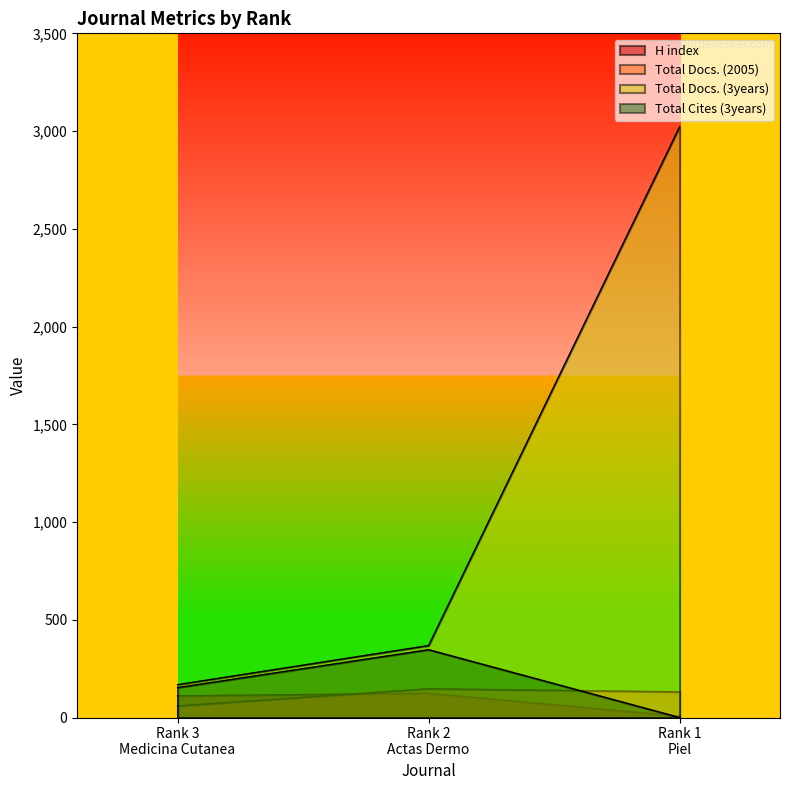

What position from the left is Rank 1
Piel?

3